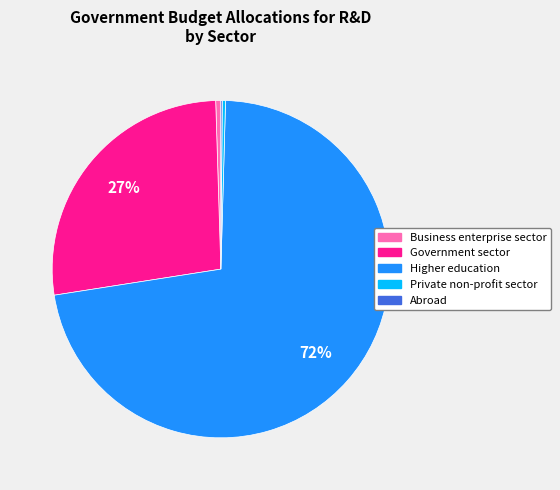

Does Private non-profit sector account for over 50% of the chart?

No